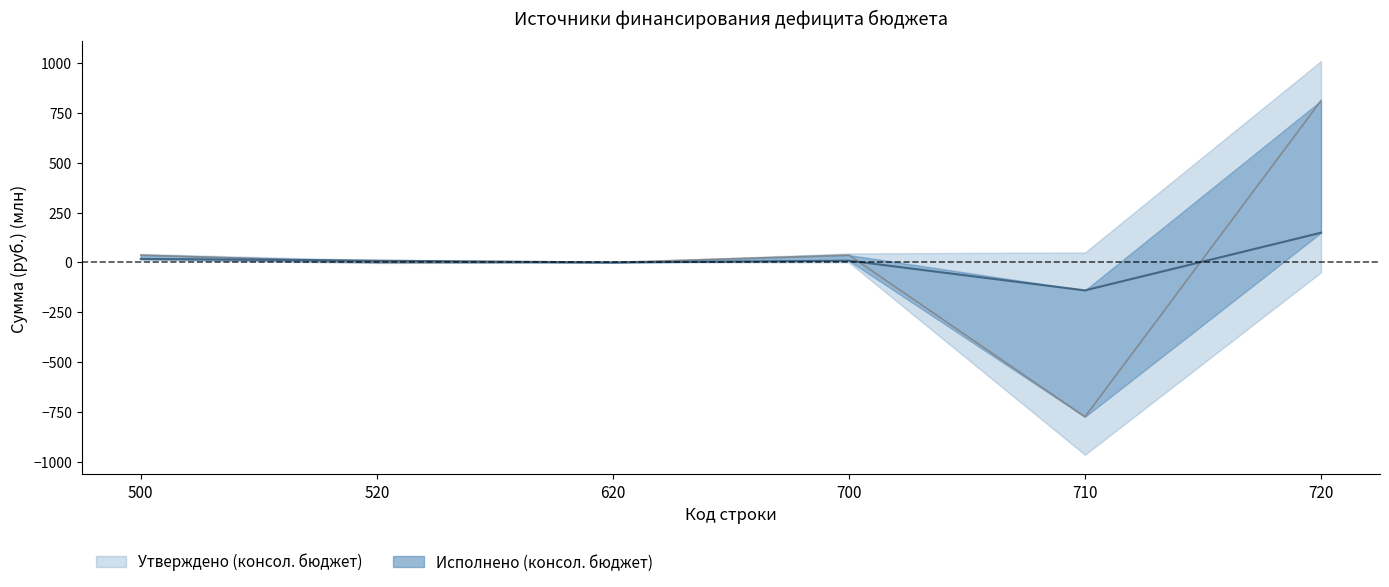

Reading left to right, what are all the values shown in this chart?

Утверждено (консол. бюджет): 36.9	0.0	0.0	36.9	-773.1	810.0
Исполнено (консол. бюджет): 17.6	8.9	0.0	8.7	-140.0	148.7